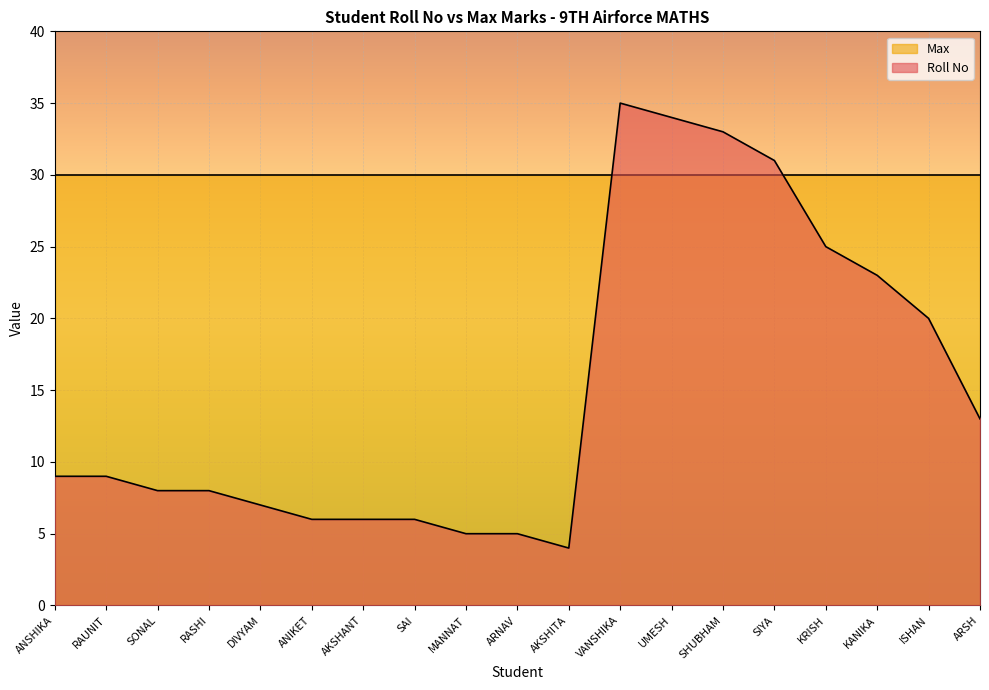

Reading right to left, list all the values displayed in this chart.

13	20	23	25	31	33	34	35	4	5	5	6	6	6	7	8	8	9	9